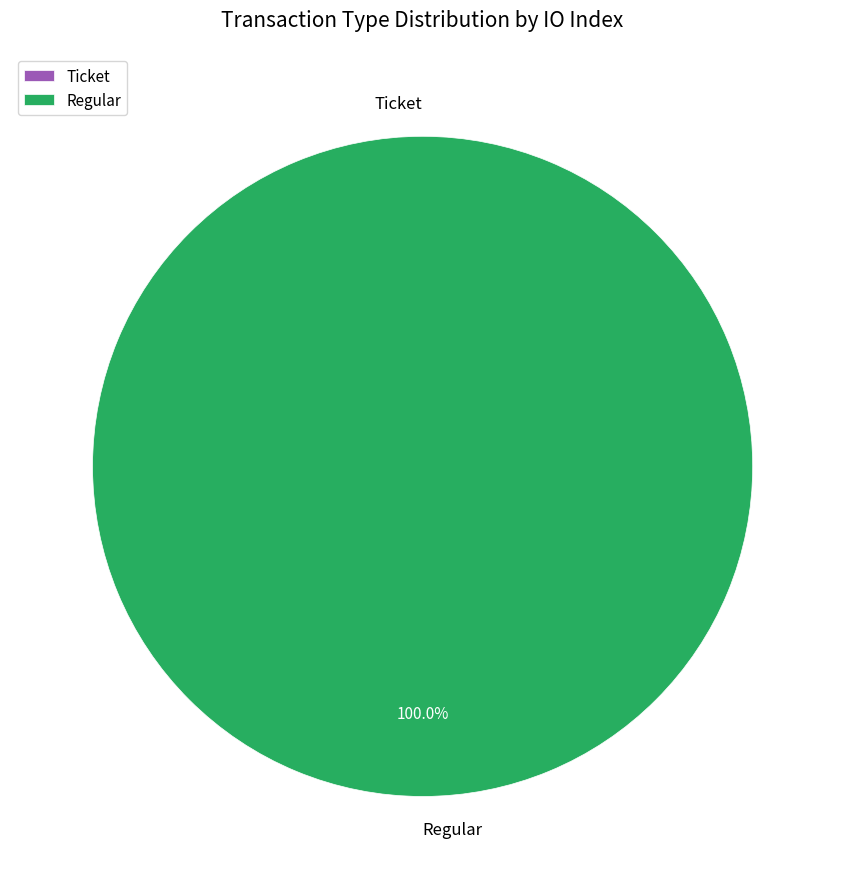

Is it true that Ticket is 14% of the pie?

False